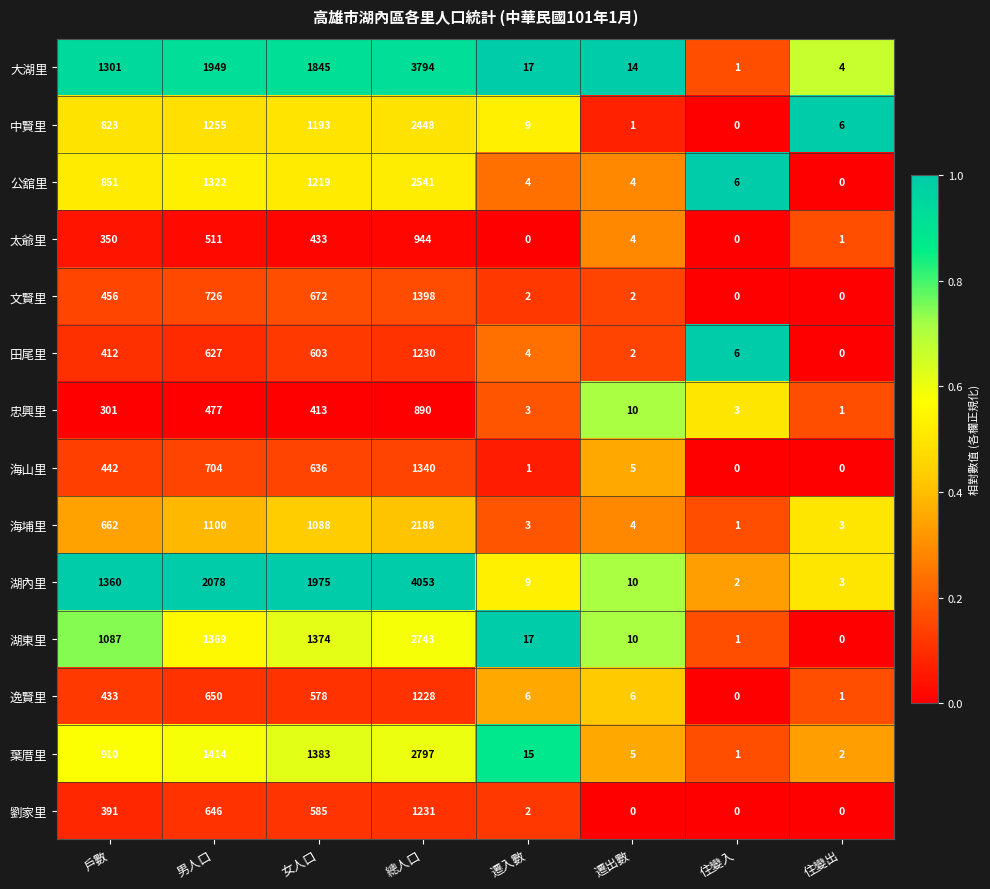

Which series has the largest total across all categories?

湖內里